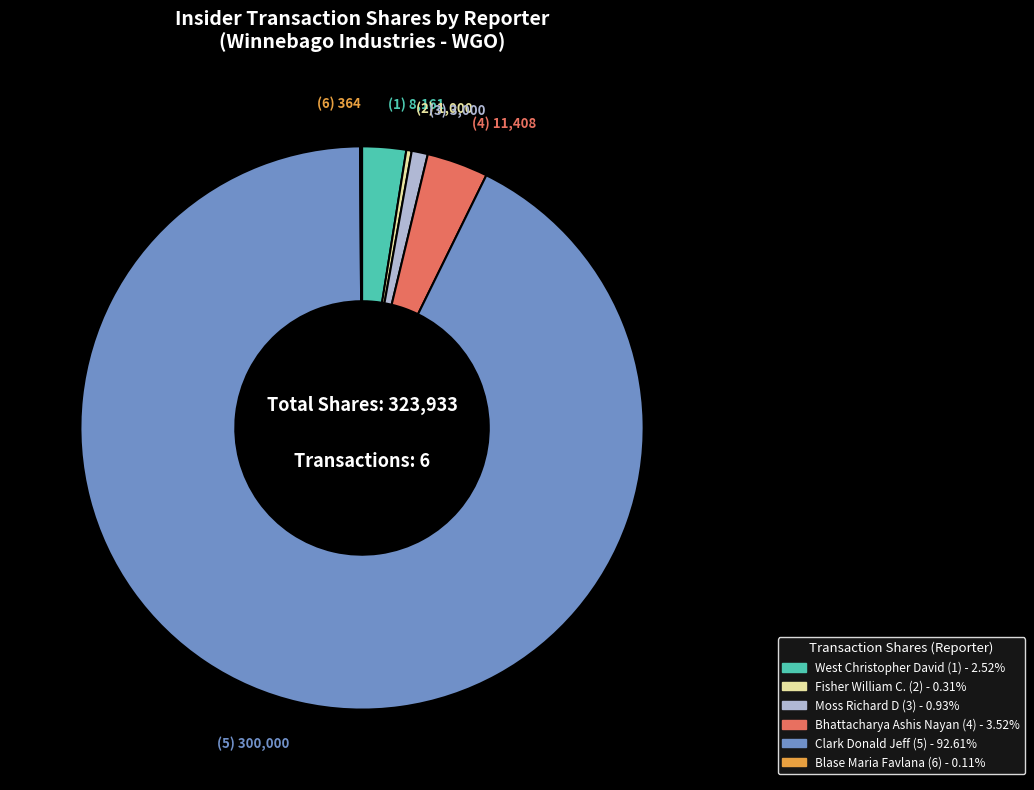

Does any single category account for the majority?

Yes